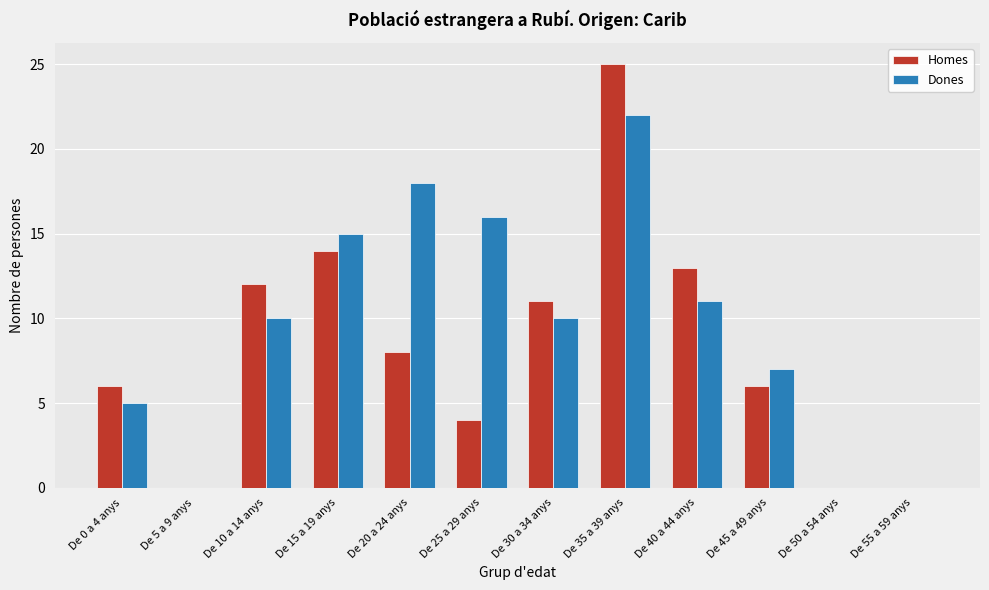

True or false: Dones has a value of 32 at De 35 a 39 anys.

False